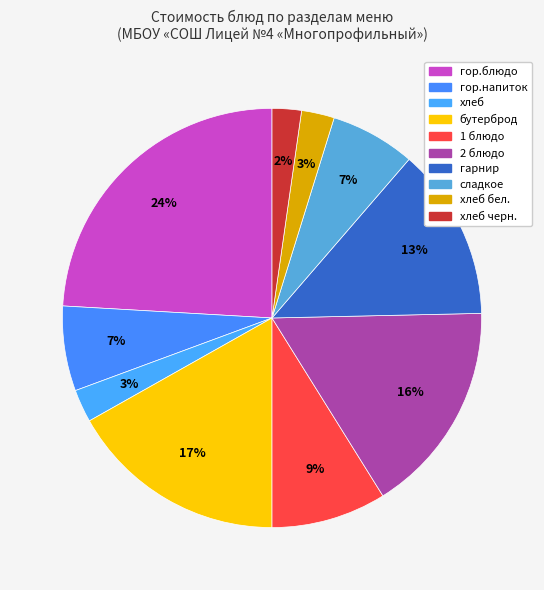

How many slices are in this pie chart?

10